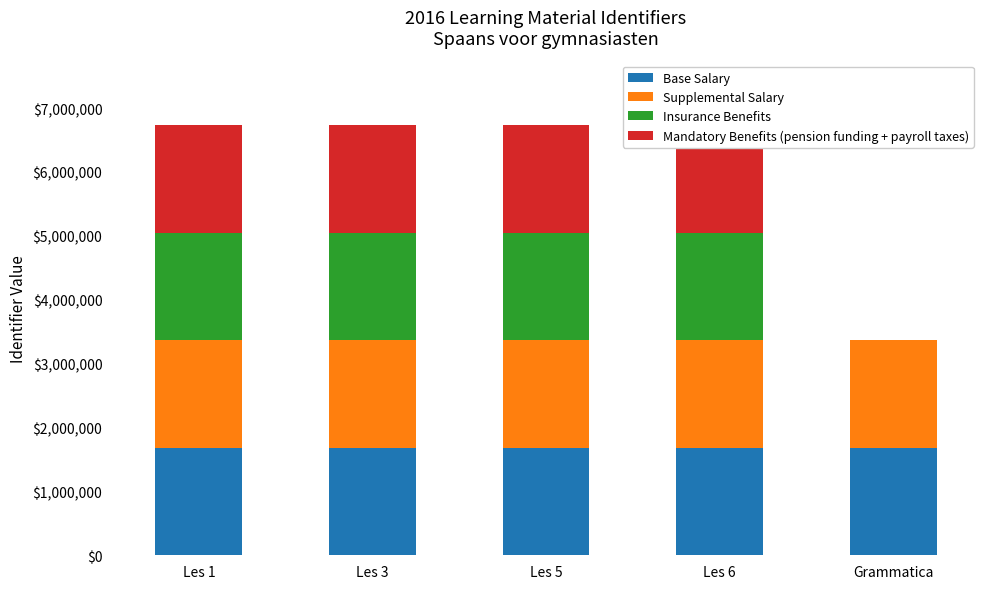

Is it true that Insurance Benefits equals 1082792 at Les 6?

False